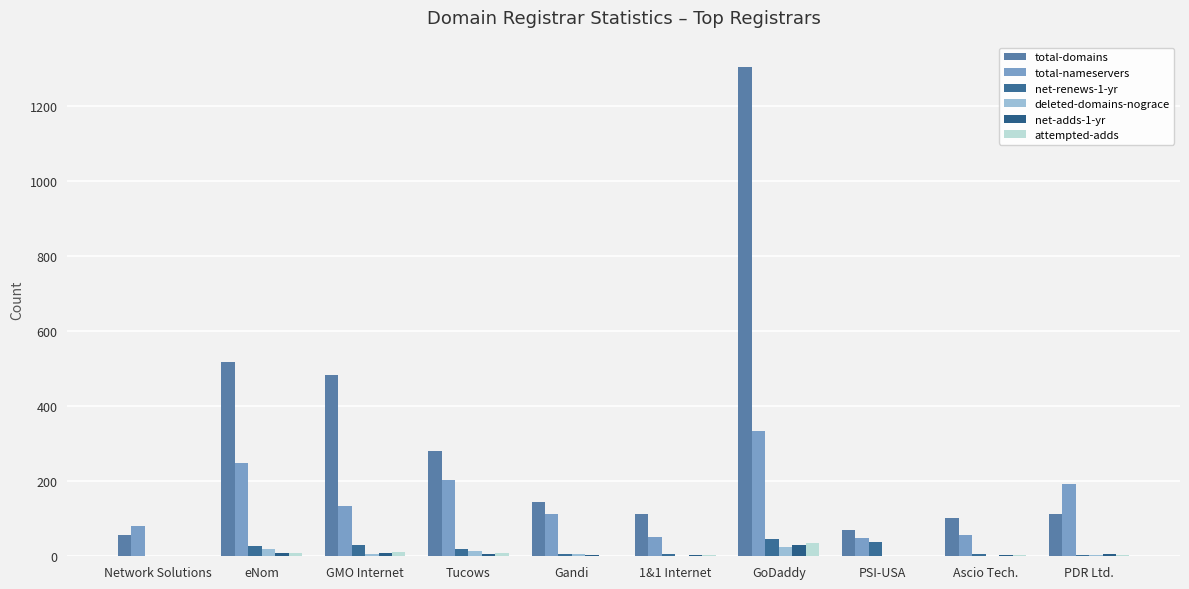

Are the bars grouped side by side (vs. stacked)?

Yes